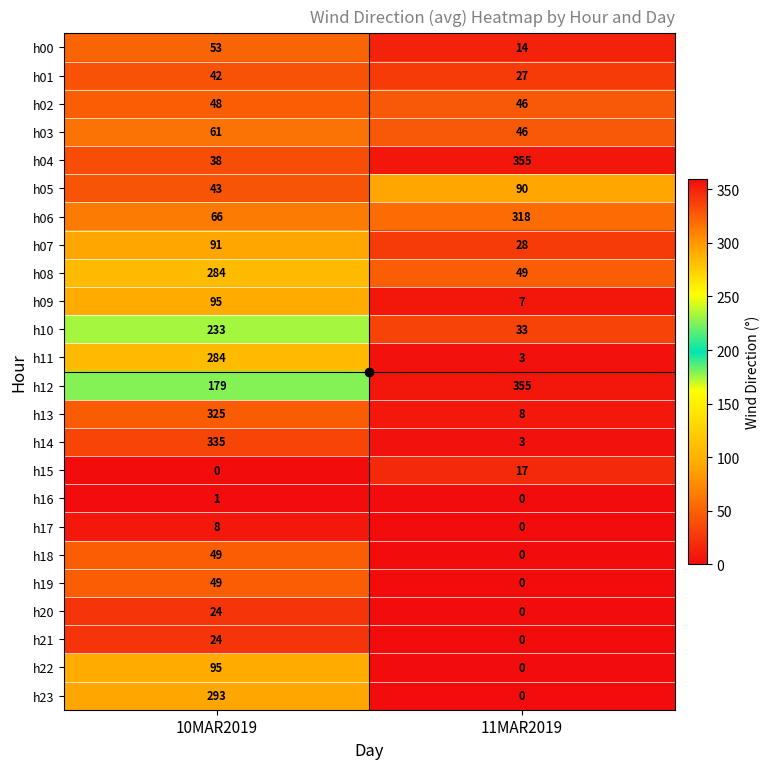

What is the difference between the highest and lowest values at 10MAR2019?

335